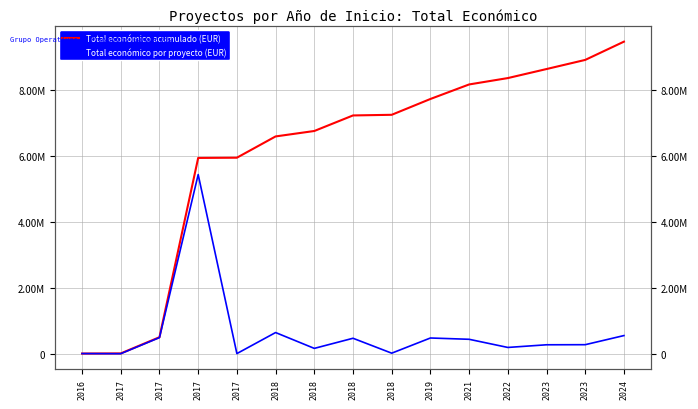

Is it true that Total económico por proyecto (EUR) equals 2762715 at 2017?

False